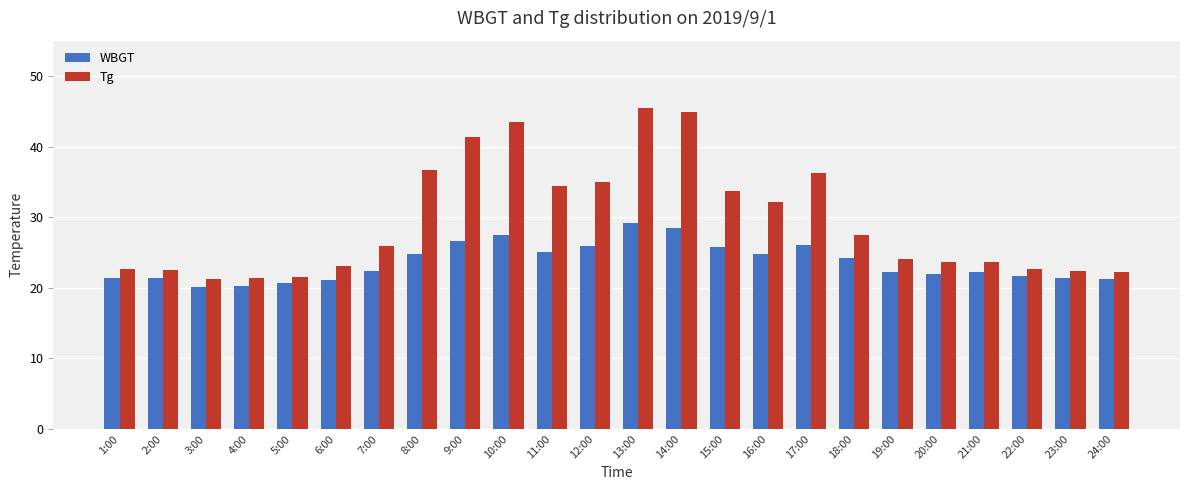

How many bars are there in each group?

2